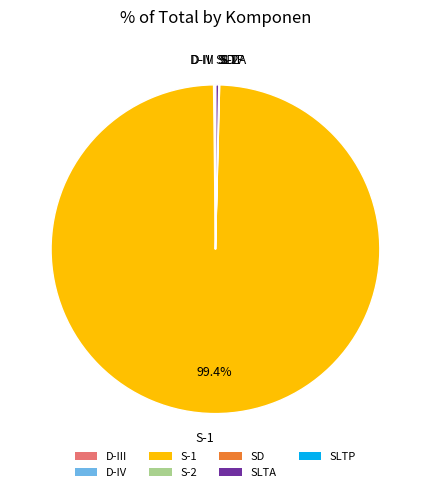

Which slice is the largest?

S-1